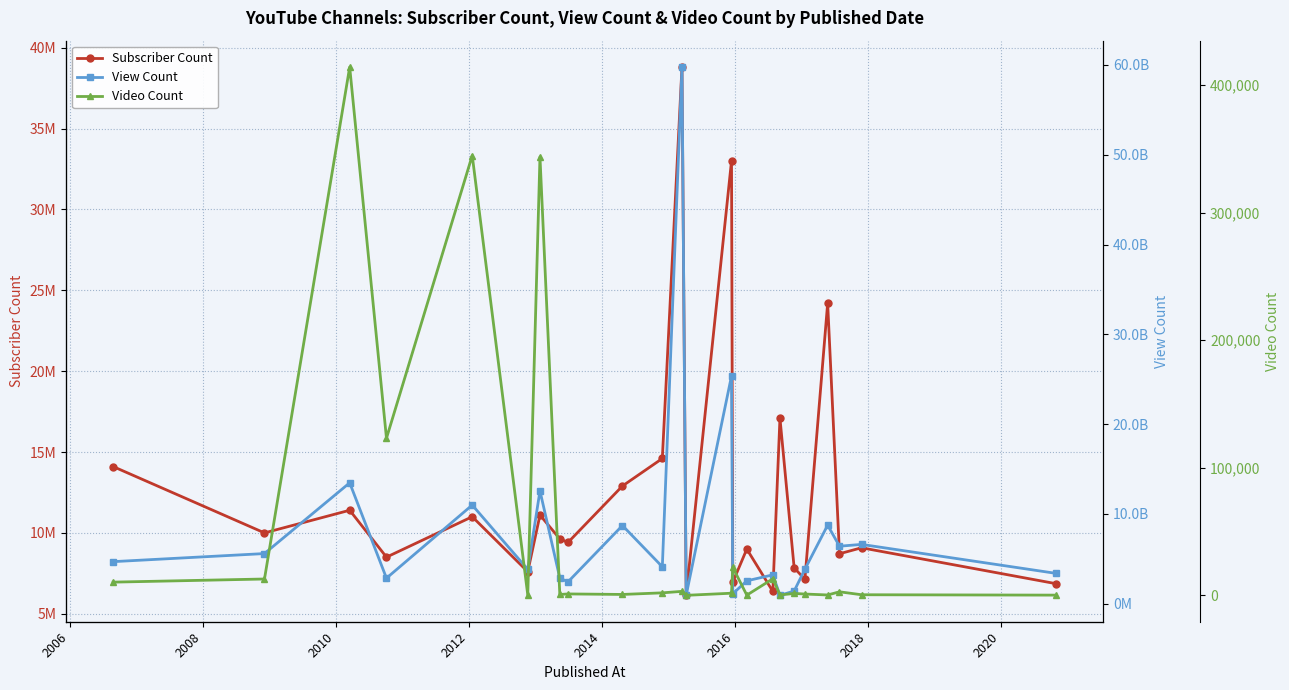

What is the greatest value displayed?

59768249214